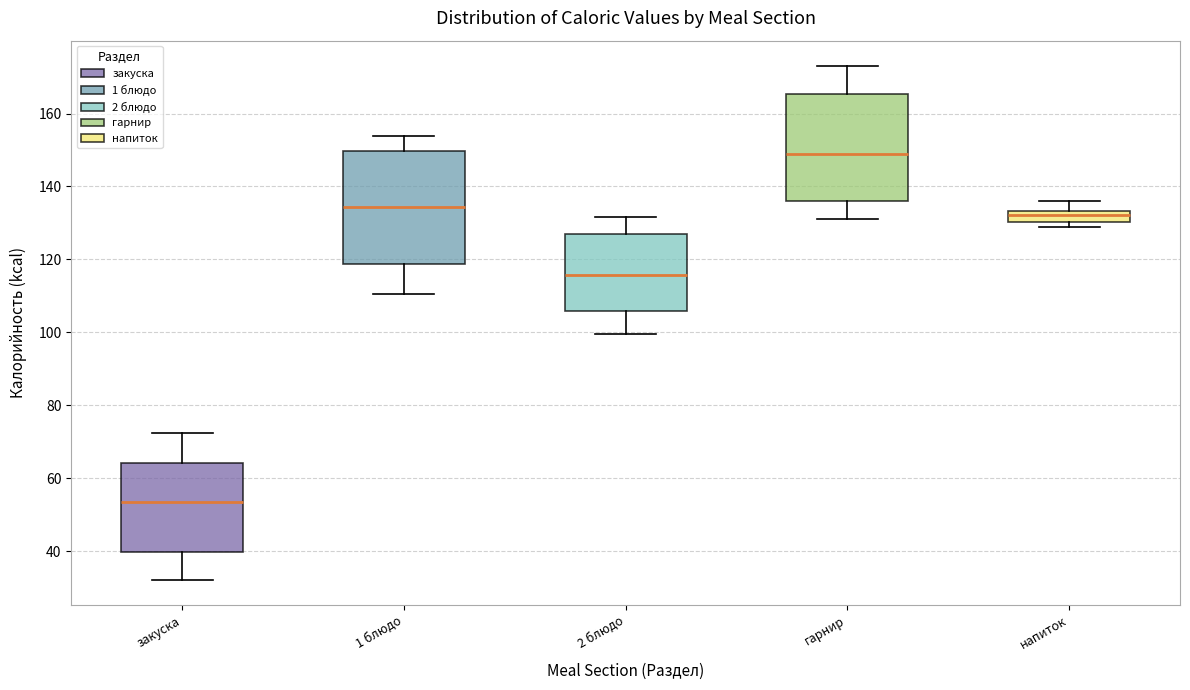

Reading left to right, read every box against the y-axis: the position of its median line, the range the box covers, and the ends of its whiskers. The values are not printed on the chart, so give them approximately, as read against the axis.

закуска: median 54, box 40 to 64, whiskers 32 to 72
1 блюдо: median 134, box 118 to 150, whiskers 110 to 154
2 блюдо: median 116, box 106 to 126, whiskers 100 to 132
гарнир: median 150, box 136 to 166, whiskers 132 to 172
напиток: median 132, box 130 to 134, whiskers 128 to 136